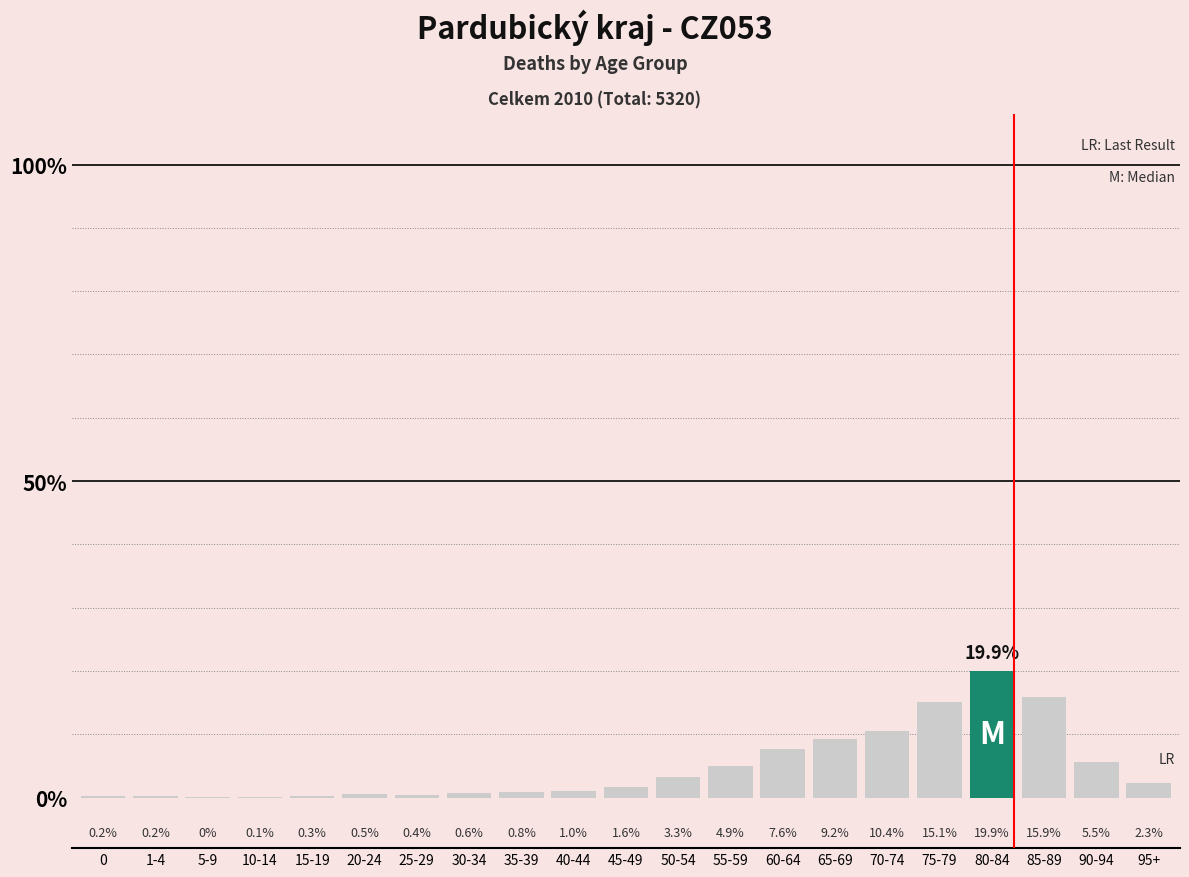

What is the change in value from 55-59 to 60-64?

+2.7